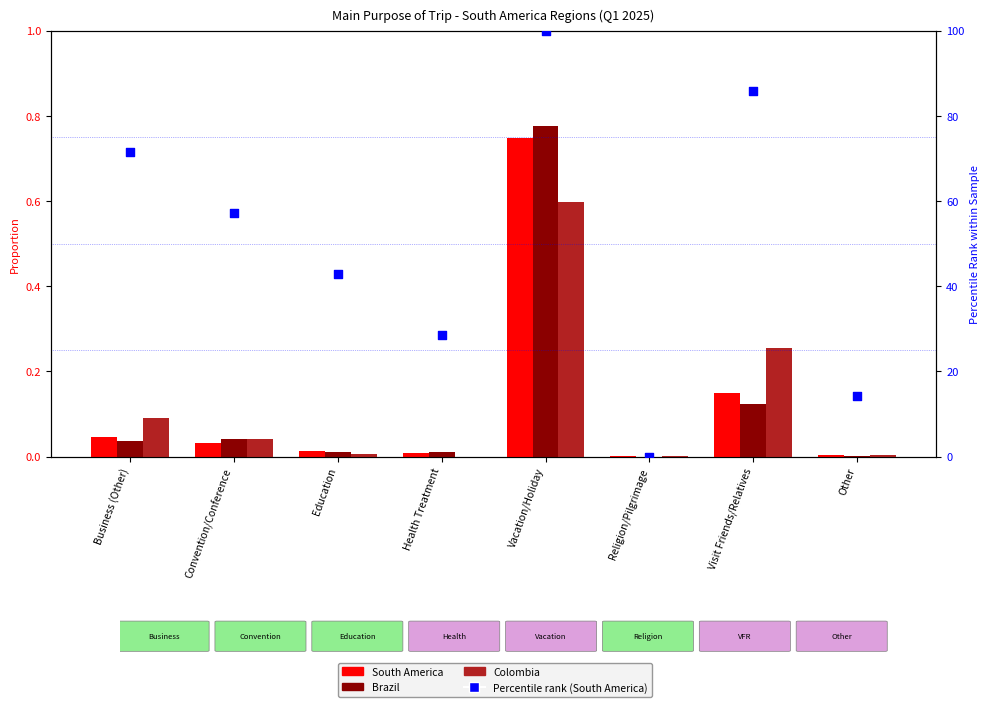

What are all the series names shown in the legend?

South America, Brazil, Colombia, Percentile rank (South America)